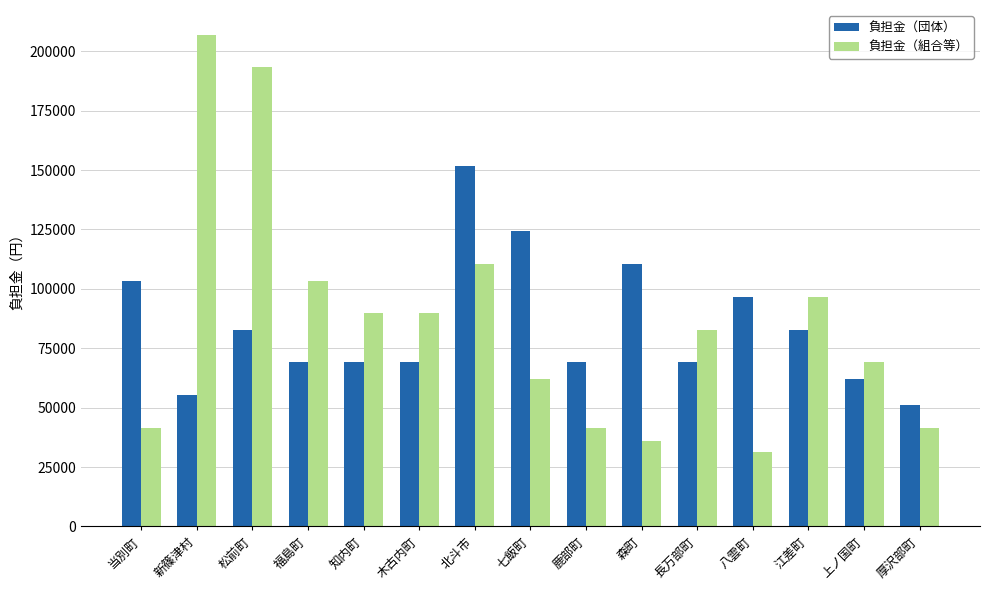

What is the difference between the second highest and second lowest values in the 負担金（団体） series?

69000